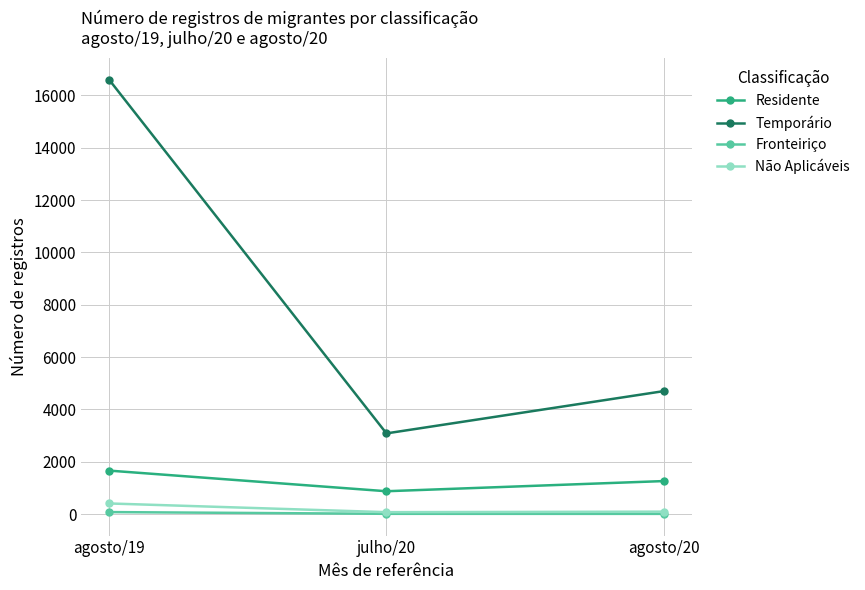

What is the difference between the highest and lowest values at agosto/19?

16535